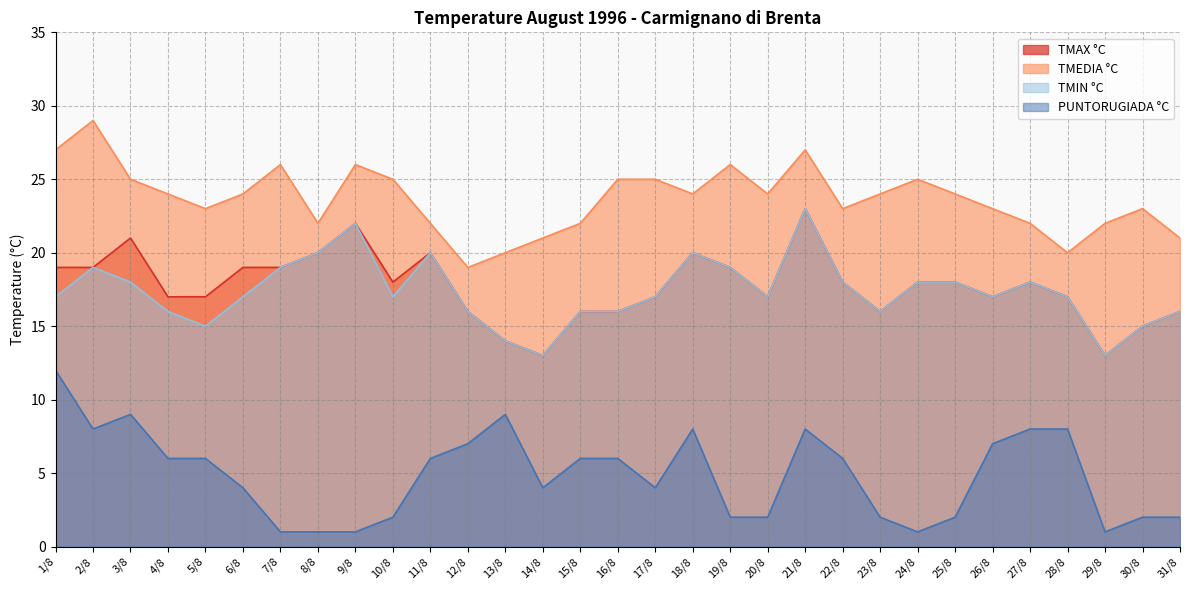

True or false: TMIN °C and TMEDIA °C cross at least once.

False